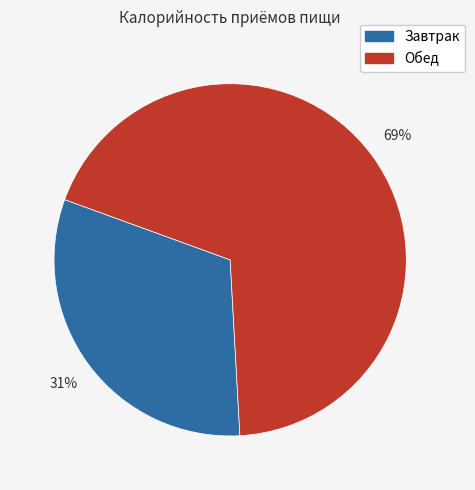

The Завтрак slice represents 19% of the pie. True or false?

False